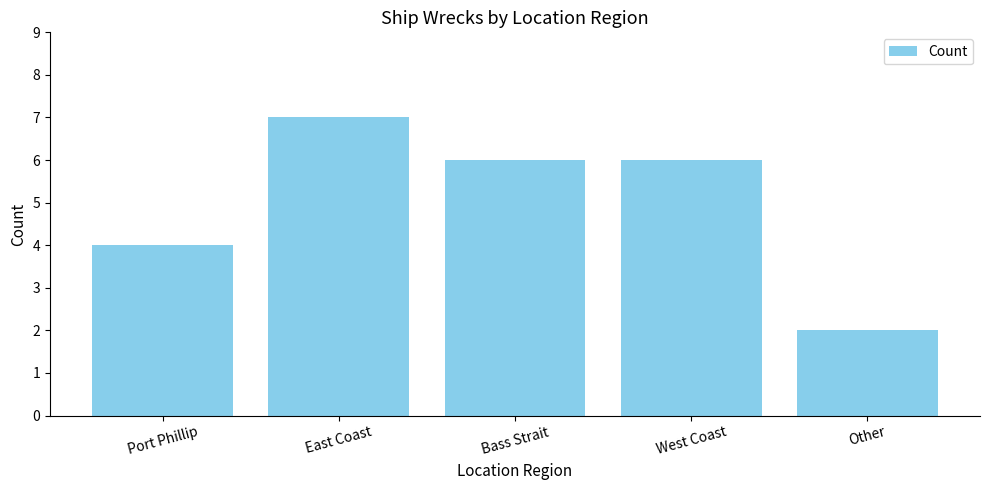

Read the value at East Coast.

7